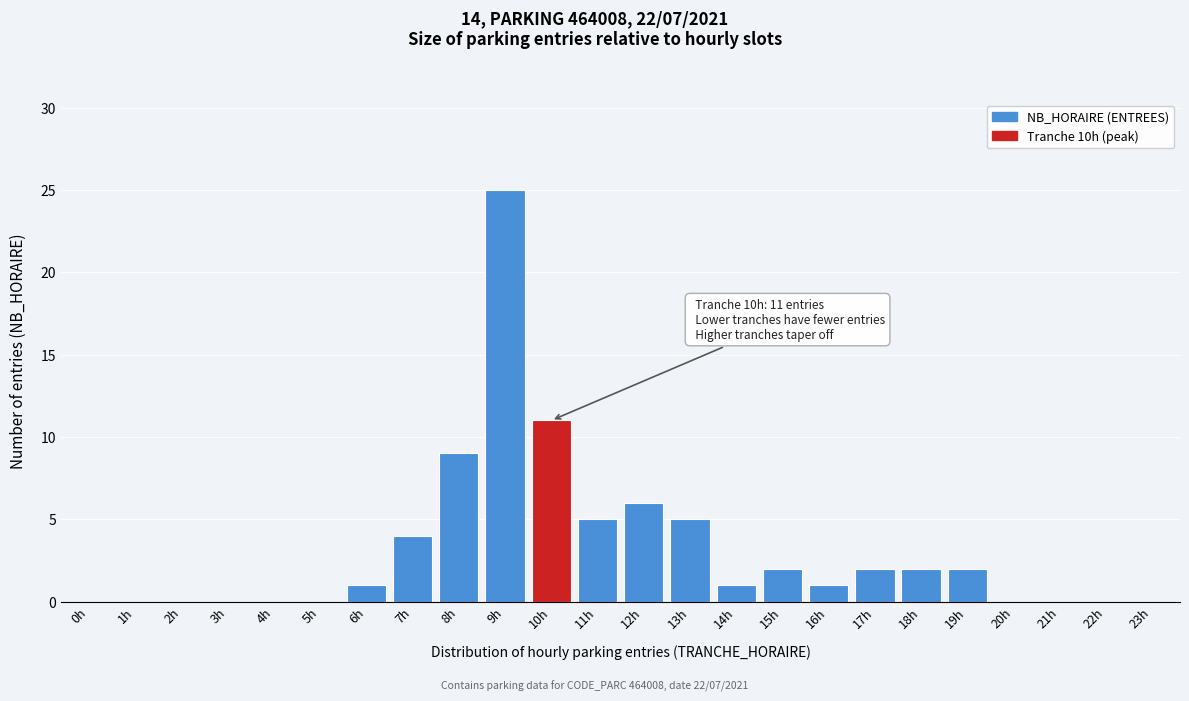

Reading left to right, what are all the values shown in this chart?

0h=0	1h=0	2h=0	3h=0	4h=0	5h=0	6h=1	7h=4	8h=9	9h=25	10h=11	11h=5	12h=6	13h=5	14h=1	15h=2	16h=1	17h=2	18h=2	19h=2	20h=0	21h=0	22h=0	23h=0